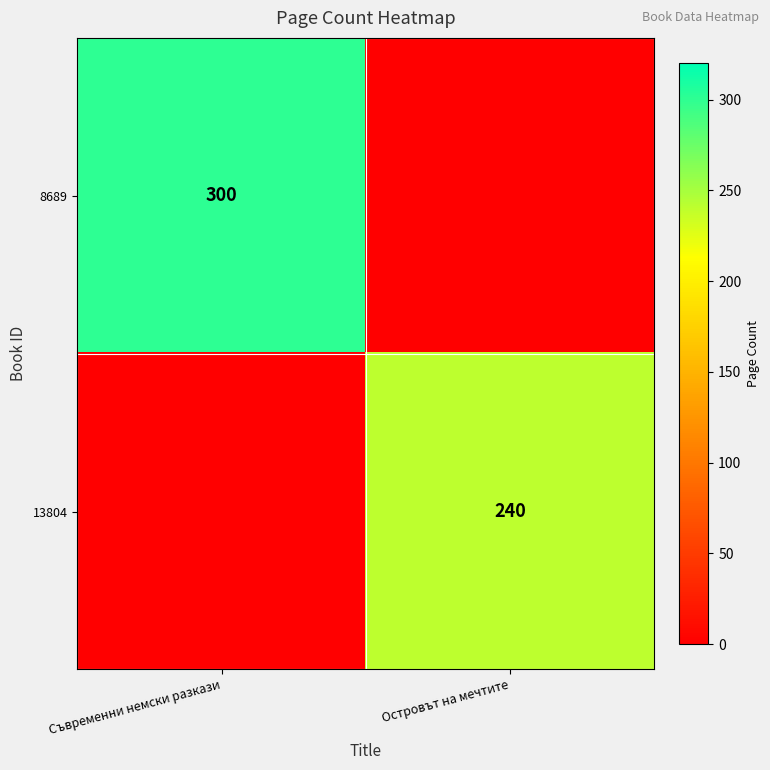

At how many categories does at least one series exceed 289?

1